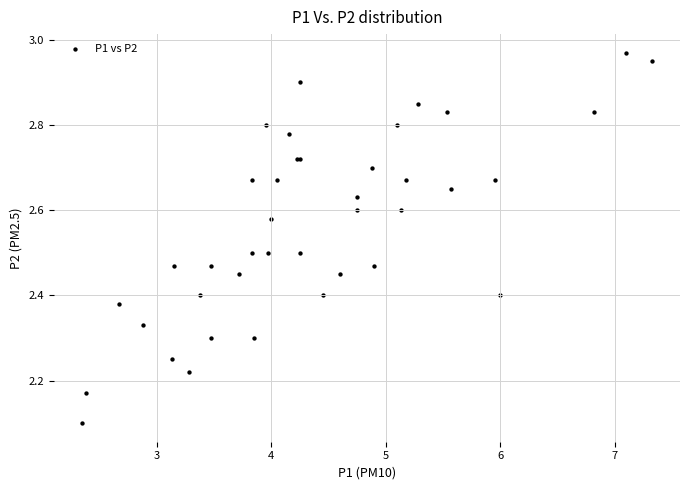

What Y value in the scatter plot is closest to 2?

2.1